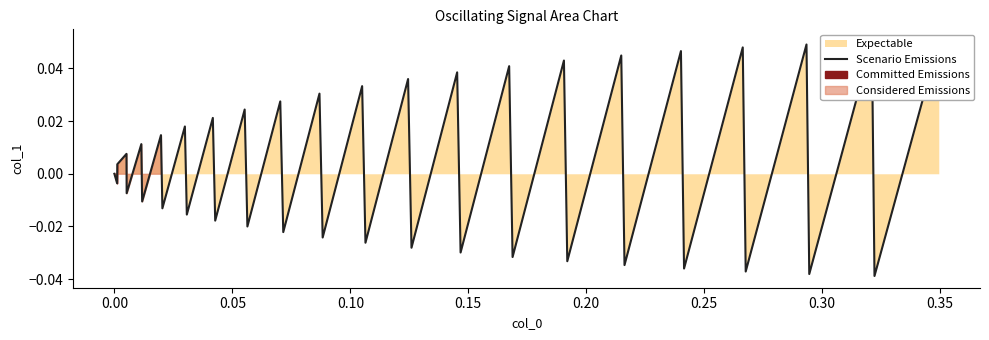

Is it true that the value at 0.35 is -0.0?

False